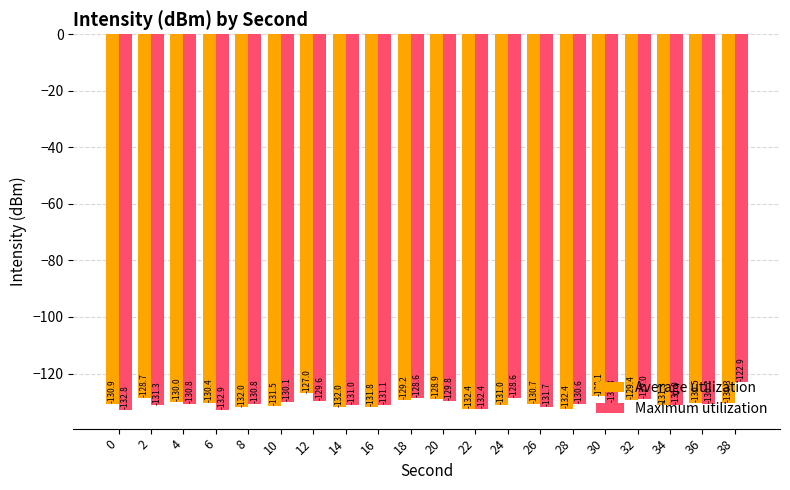

What is the difference between the maximum and second lowest values in the Maximum utilization series?

9.9